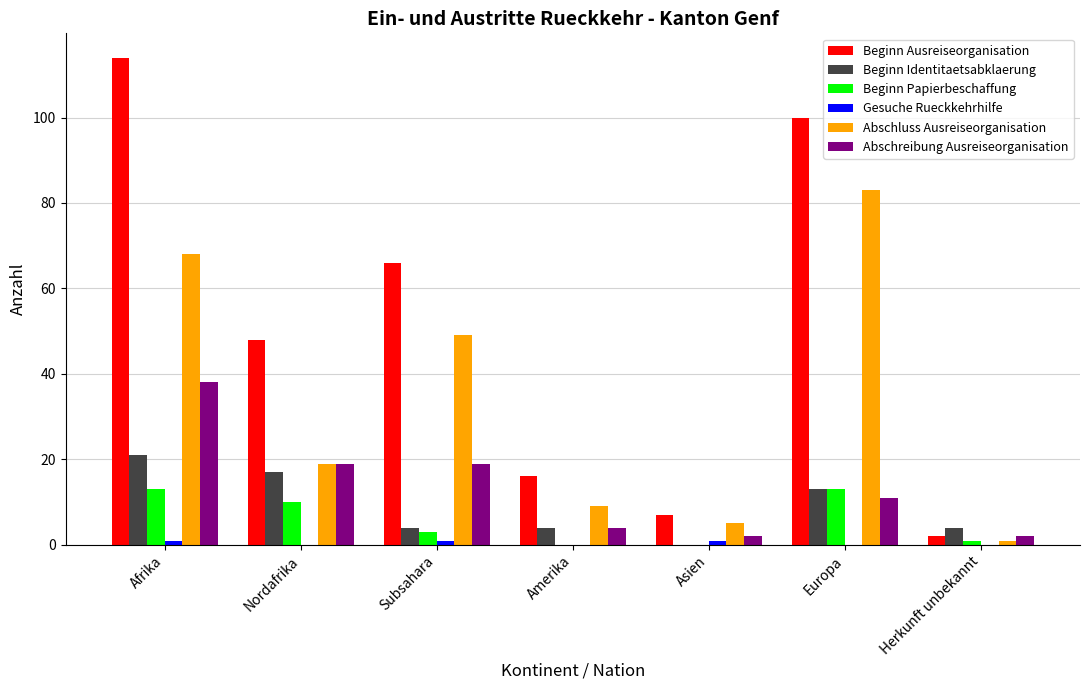

Between Afrika and Nordafrika, which series saw the biggest shift?

Beginn Ausreiseorganisation